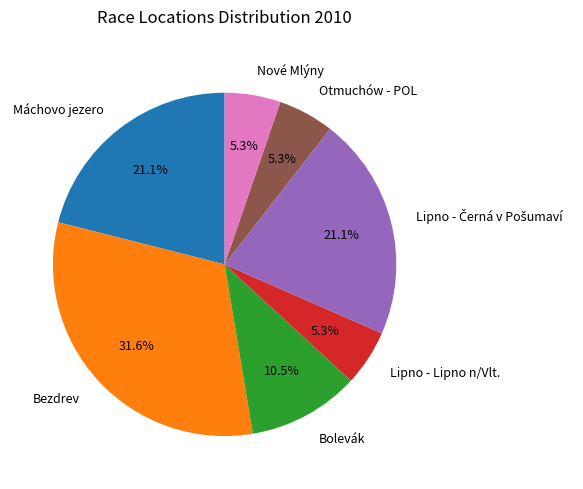

What percentage is NOT represented by Máchovo jezero?

78.9%